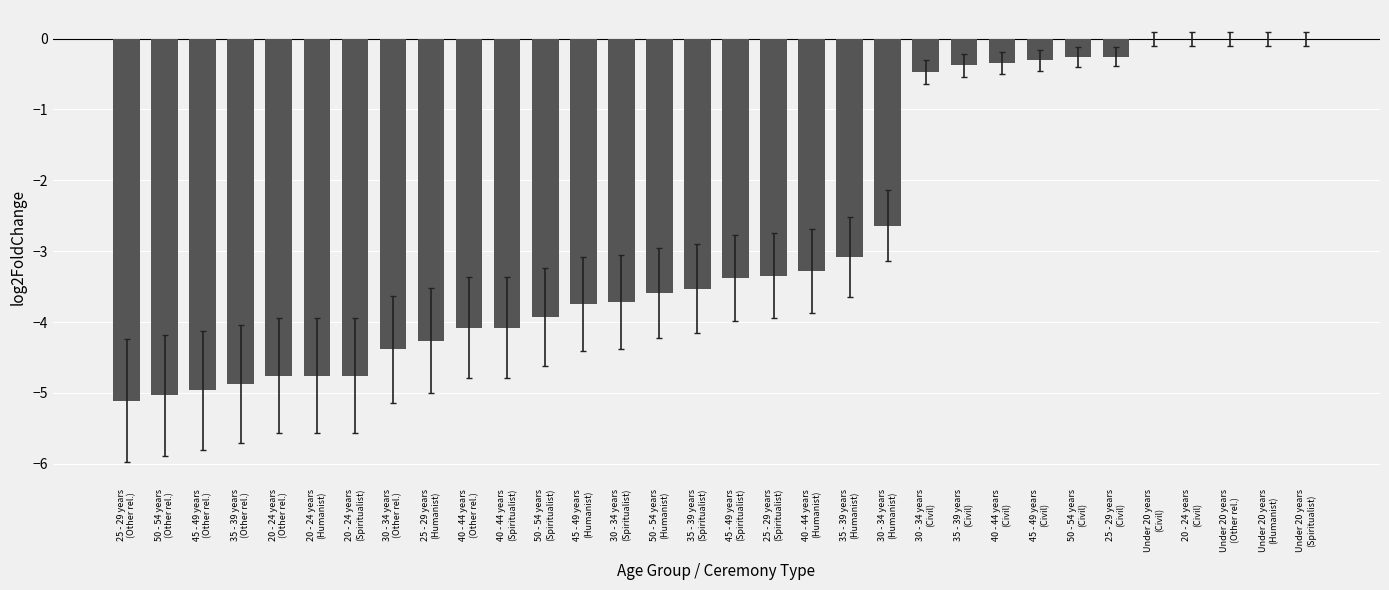

Reading left to right, extract all data points from this chart.

-5.1	-5.0	-5.0	-4.9	-4.8	-4.8	-4.8	-4.4	-4.3	-4.1	-4.1	-3.9	-3.7	-3.7	-3.6	-3.5	-3.4	-3.3	-3.3	-3.1	-2.6	-0.5	-0.4	-0.3	-0.3	-0.3	-0.3	0.0	0.0	0.0	0.0	0.0